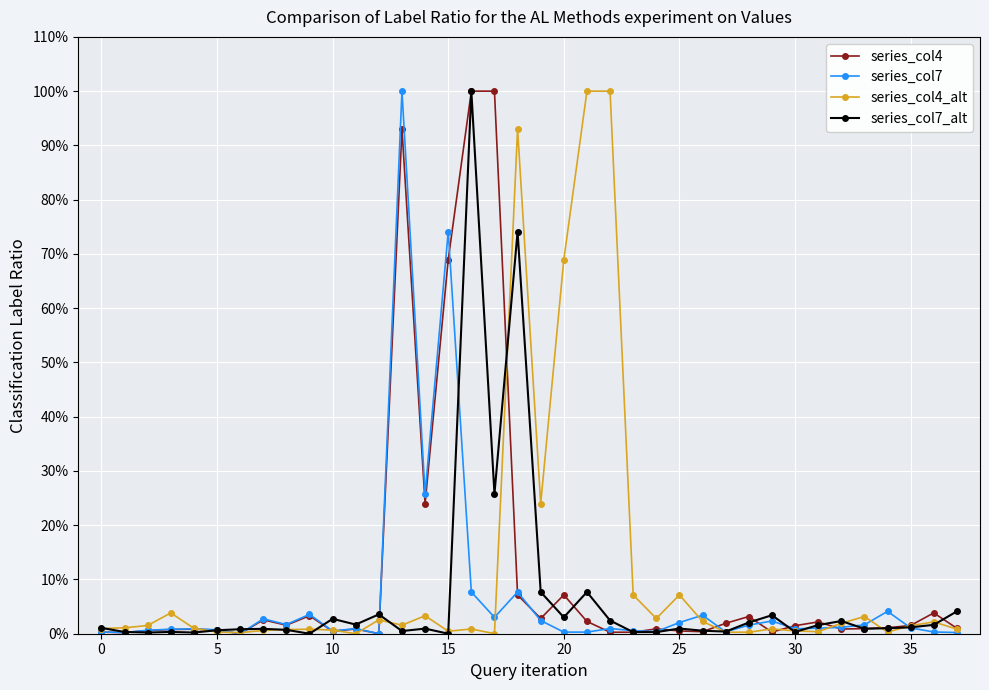

How many series are shown in this chart?

4